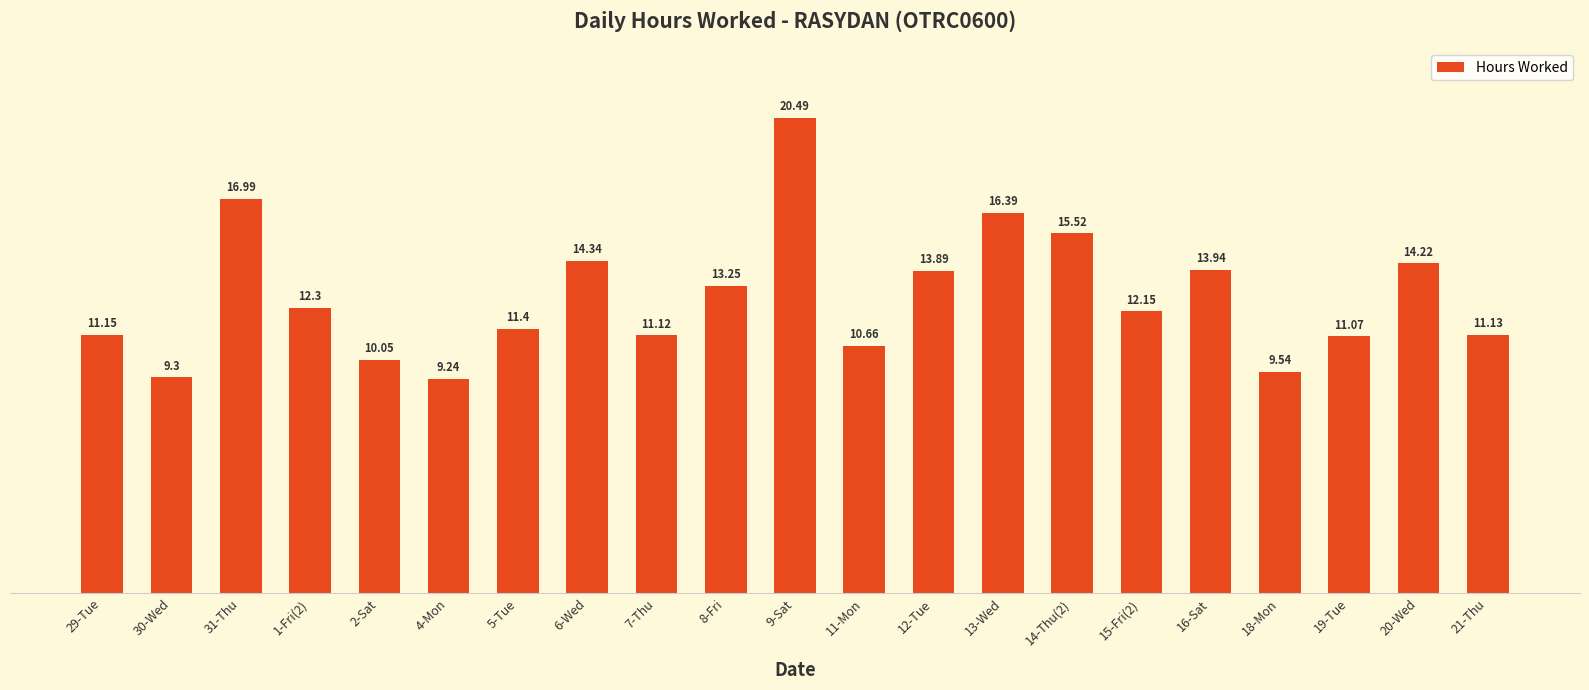

True or false: the data shows 14.3 at 11-Mon.

False